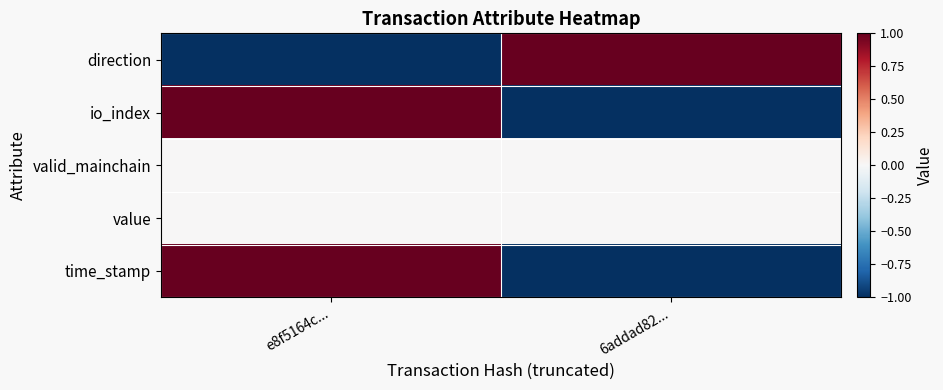

How many distinct data groups are displayed?

5